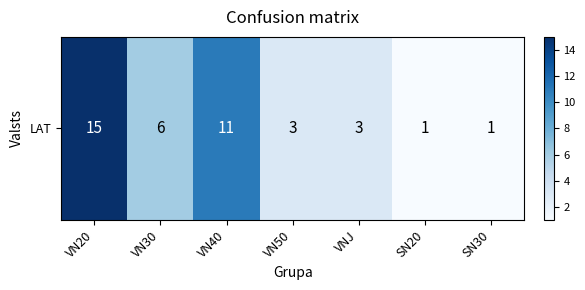

The chart shows a value of 1 at SN30. True or false?

False